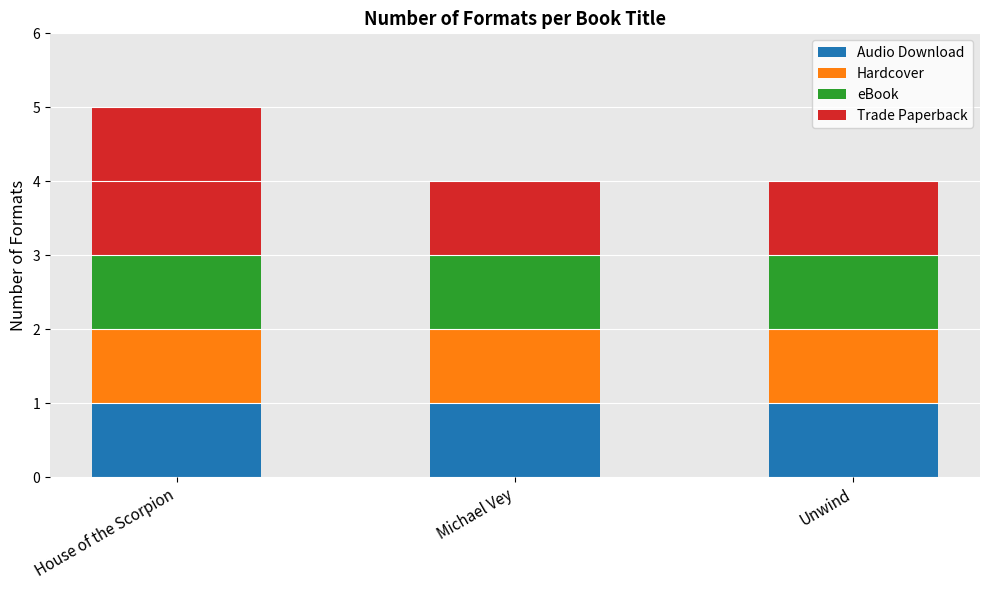

Does the chart contain any negative values?

No